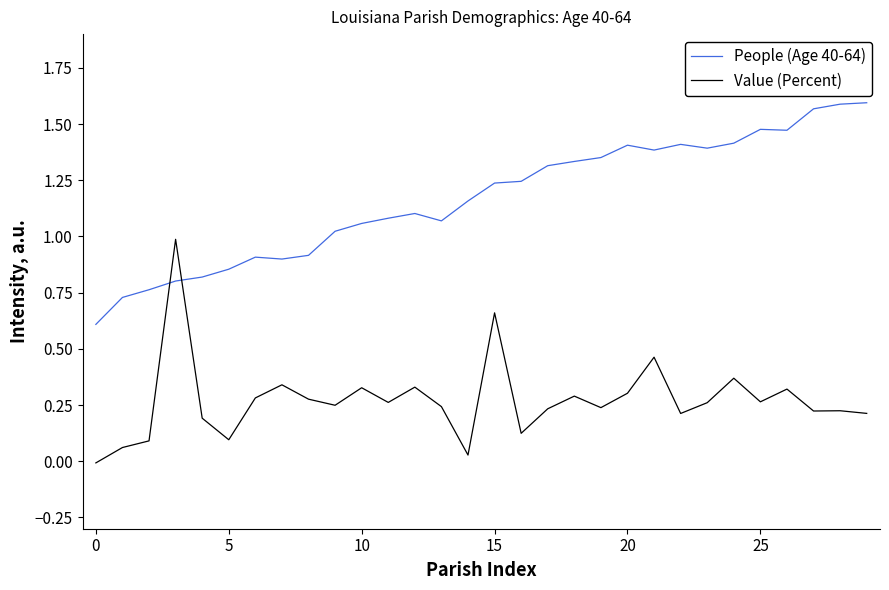

Rank the series by their maximum value, from highest to lowest.

People (Age 40-64), Value (Percent)